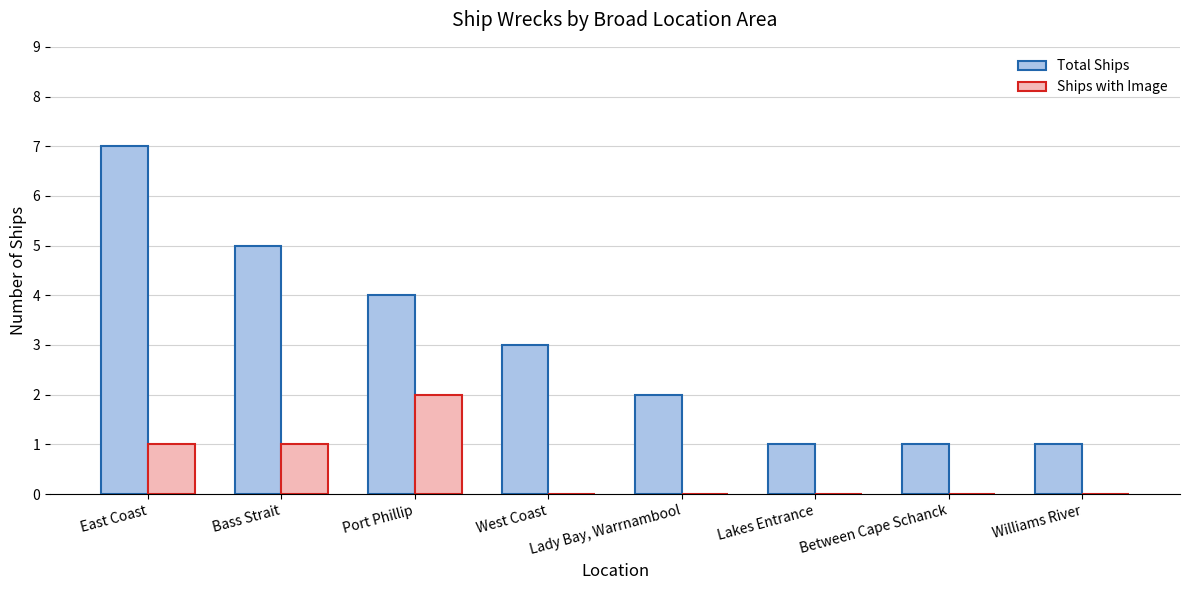

What is the maximum value shown in the chart?

7